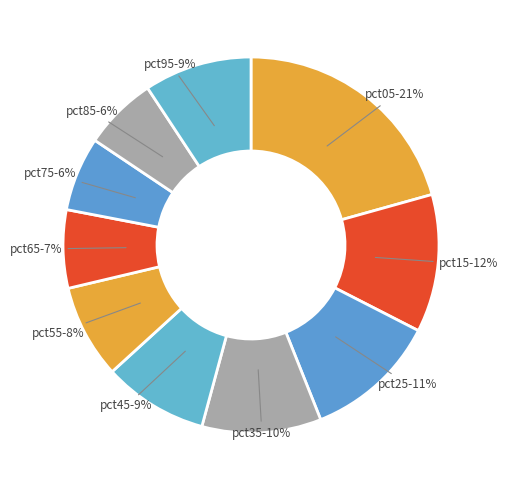

To the nearest percent, what is the difference between the pct75 and pct45 slice percentages?

3%